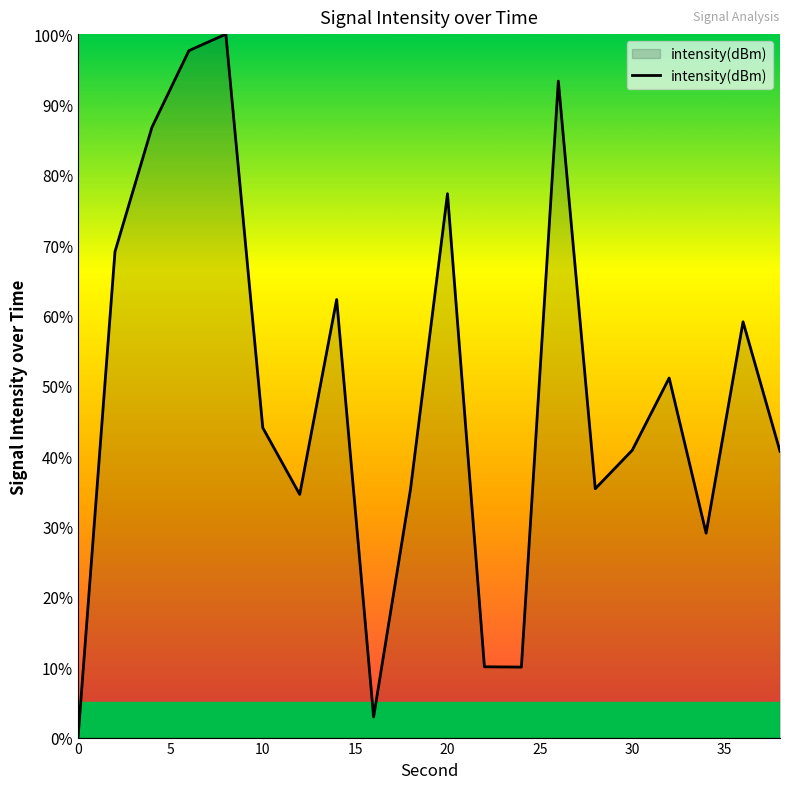

What is the difference between the maximum and minimum values?

100.0